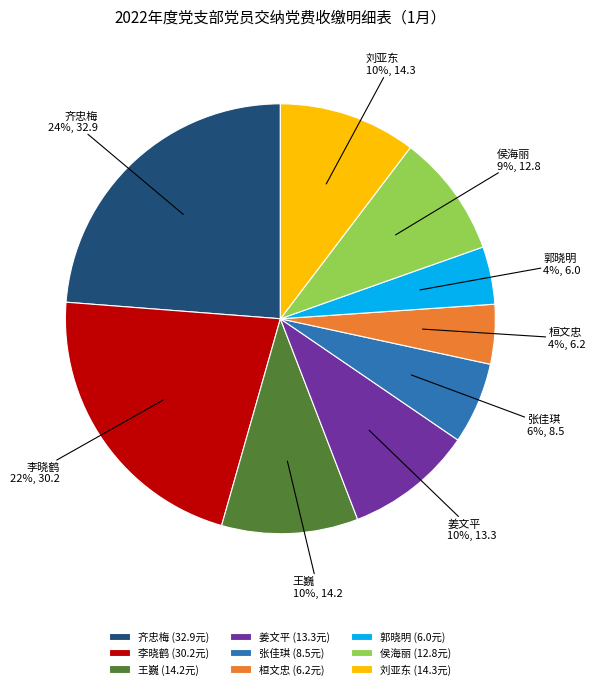

Is there a majority slice in this chart?

No